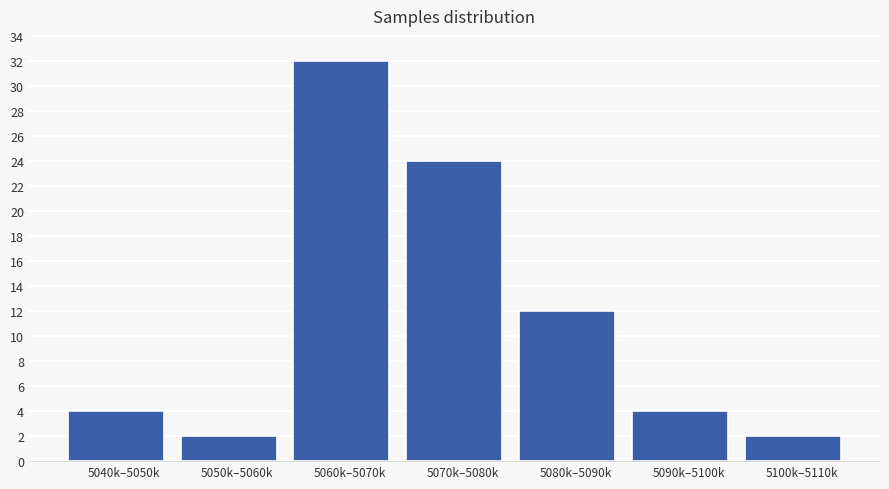

Reading left to right, extract all data points from this chart.

4	2	32	24	12	4	2